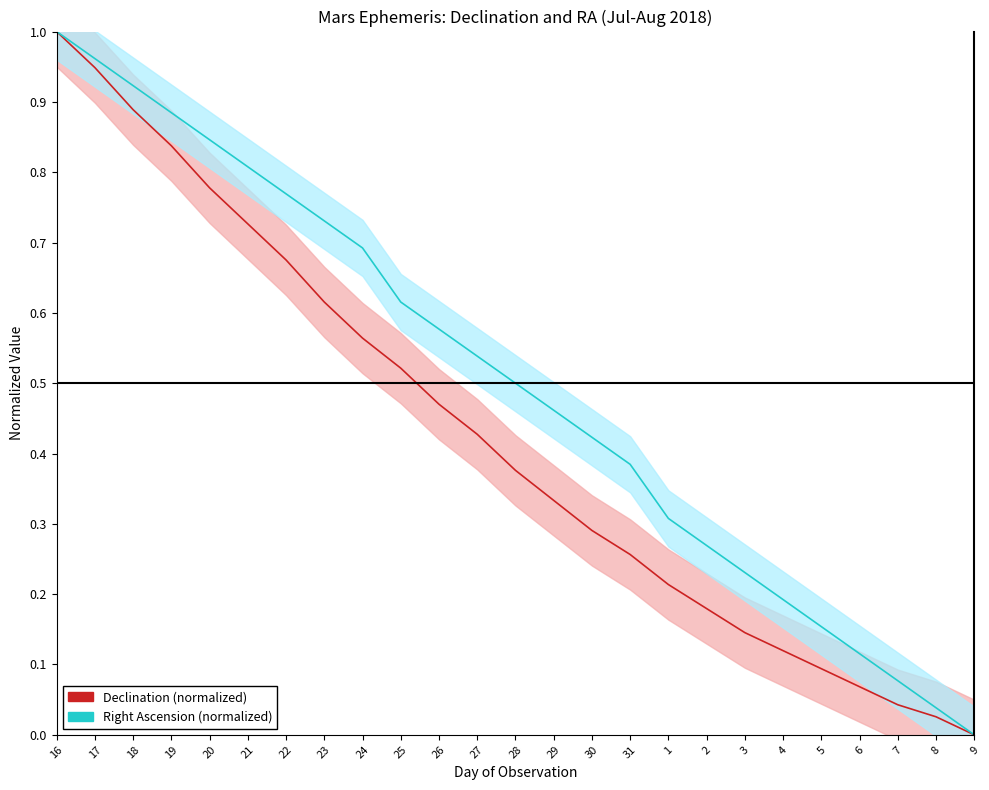

True or false: Declination (normalized) and Right Ascension (normalized) intersect in this chart.

False